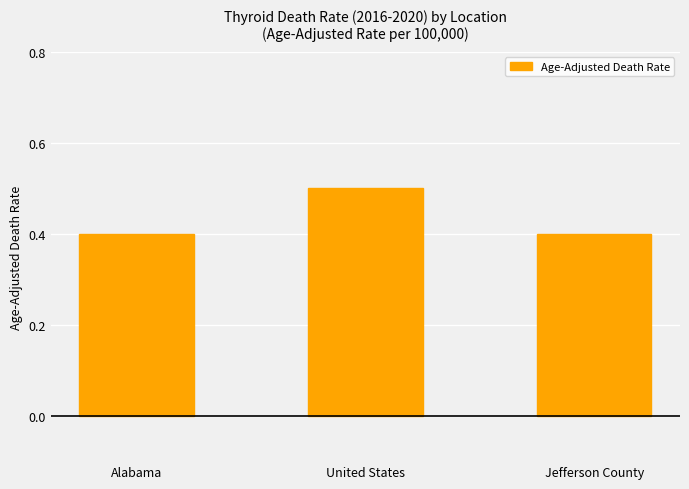

What is the sum of all values?

1.3